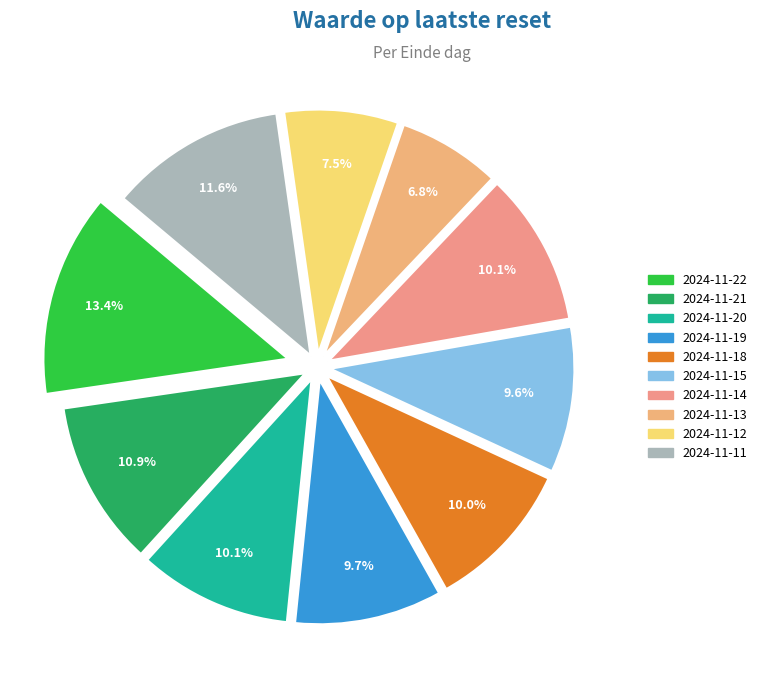

Which has a higher value, 2024-11-19 or 2024-11-15?

2024-11-19